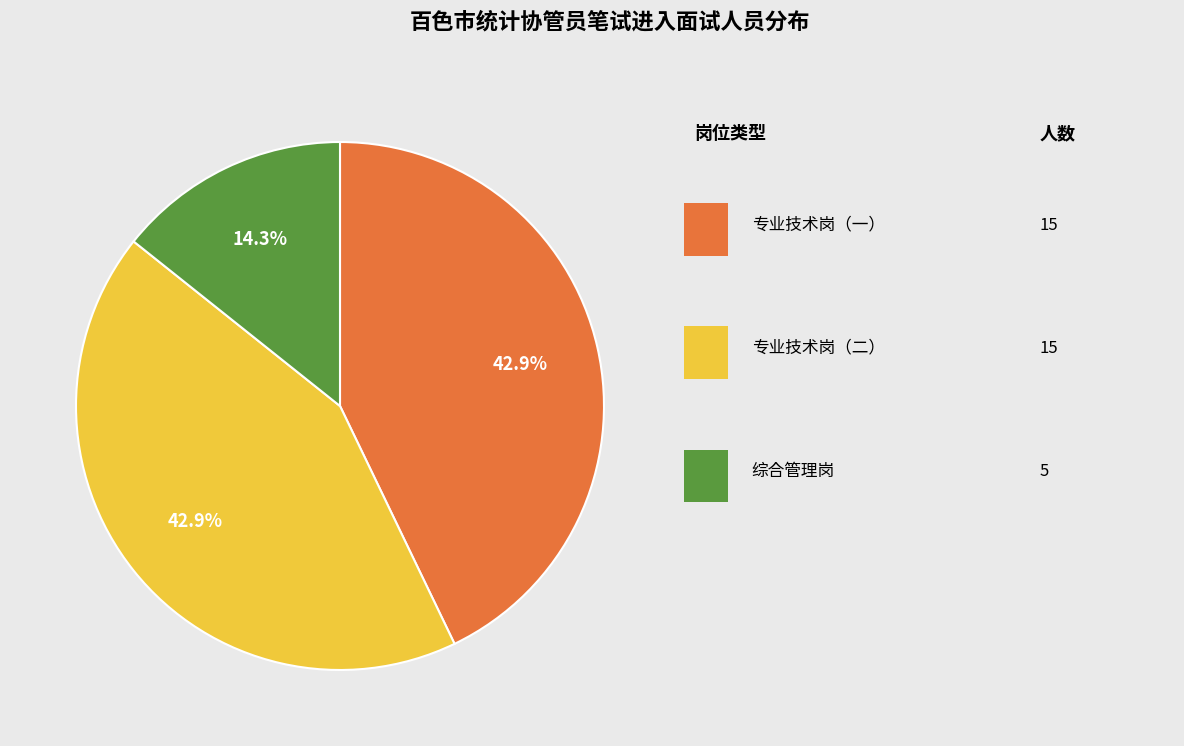

Is there any slice that represents more than half of the pie?

No